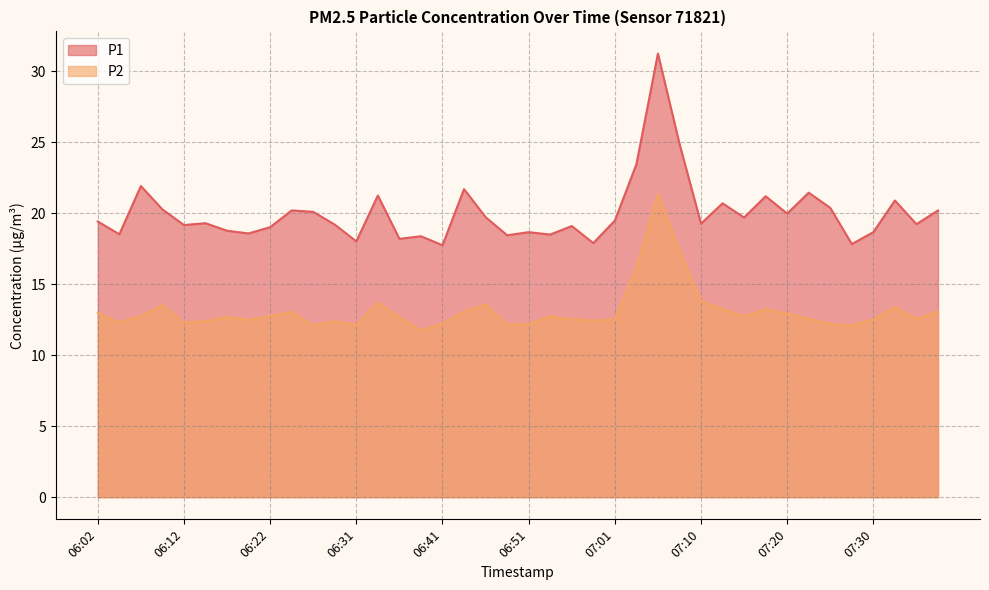

True or false: P2 and P1 cross at least once.

False